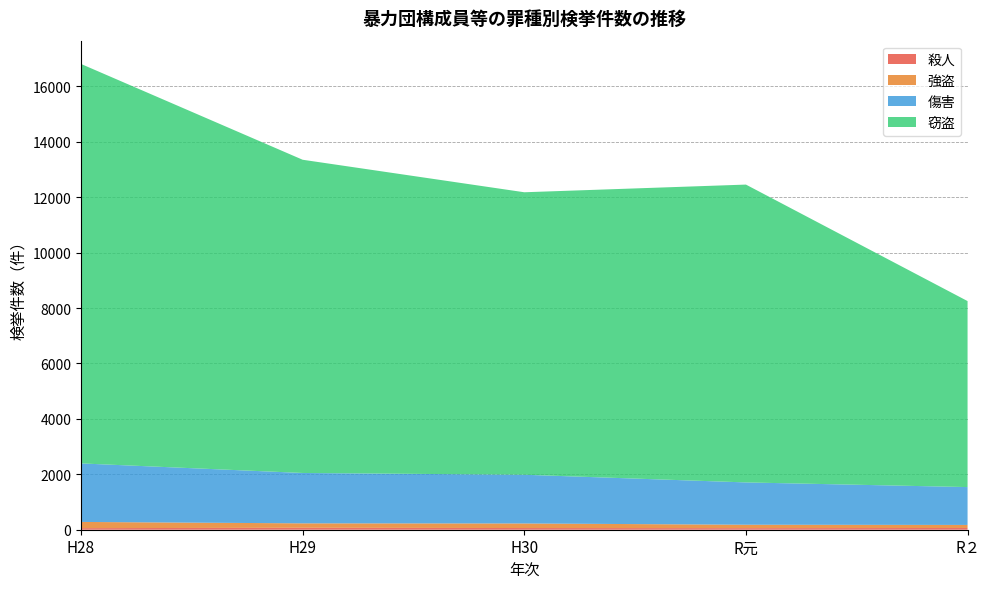

Reading left to right, what are all the values shown in this chart?

殺人: H28=57	H29=71	H30=61	R元=57	R２=63
強盗: H28=224	H29=159	H30=165	R元=123	R２=110
傷害: H28=2112	H29=1818	H30=1758	R元=1527	R２=1366
窃盗: H28=14415	H29=11303	H30=10194	R元=10748	R２=6712